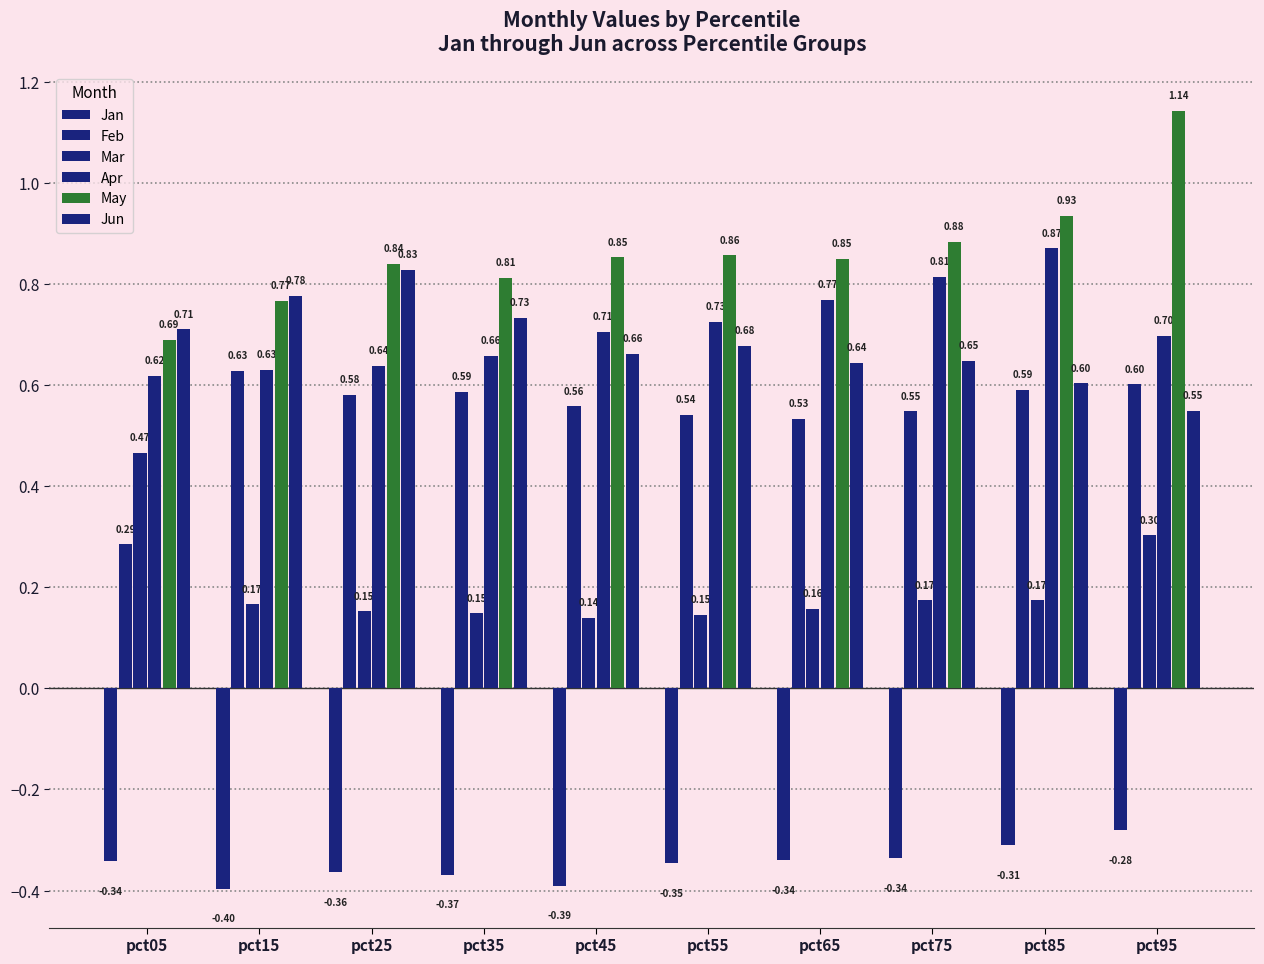

How many distinct data groups are displayed?

6